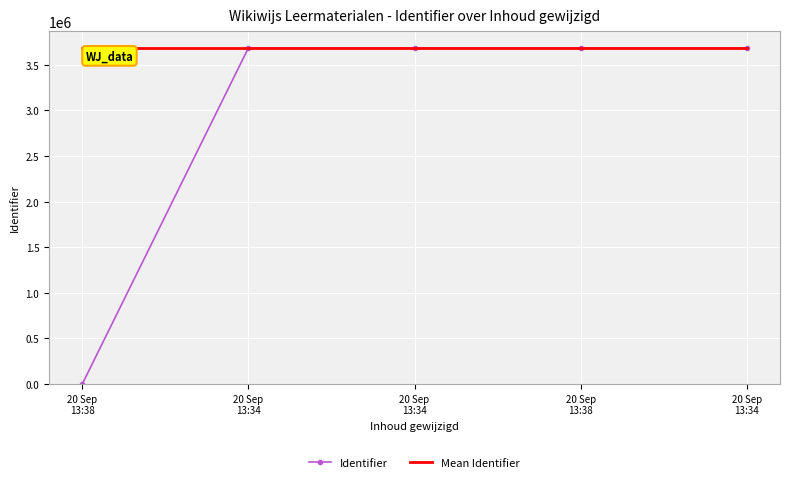

What is the total value across all series at 20 Sep
13:34?

7367503